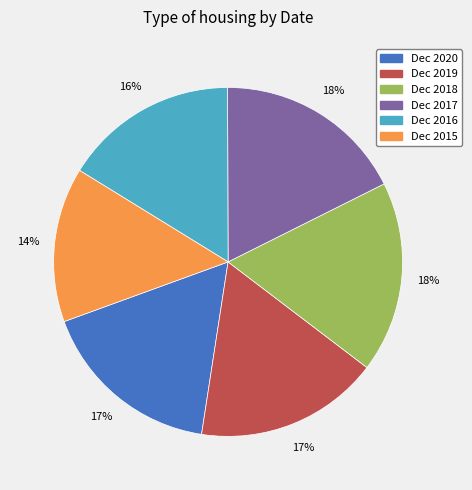

The Dec 2015 slice represents 8% of the pie. True or false?

False